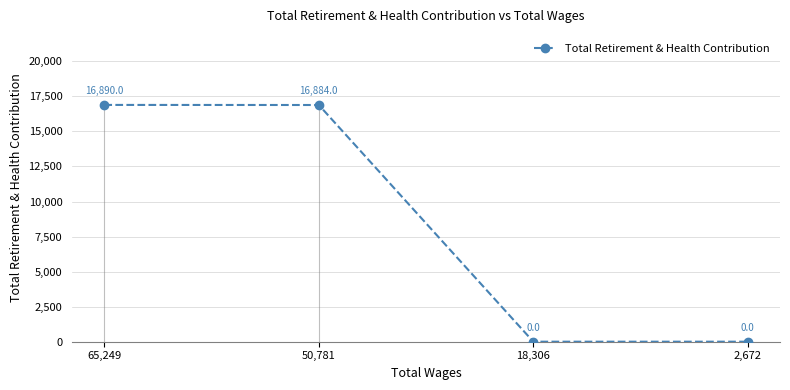

What is the average value?

8444